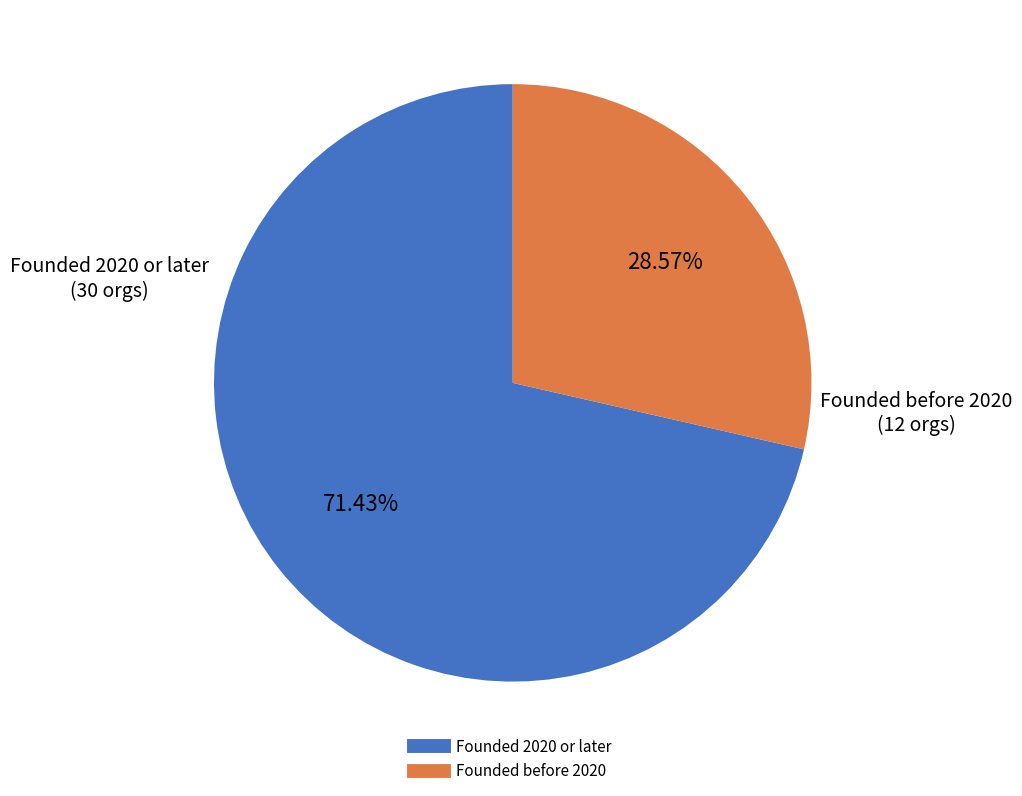

Is there a majority slice in this chart?

Yes